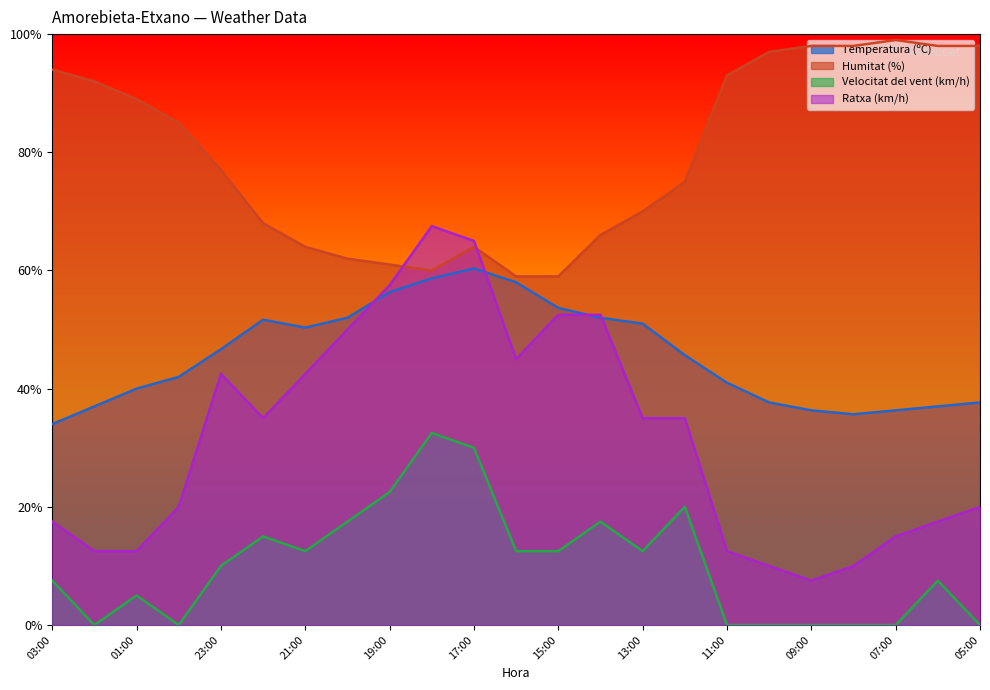

What is the sum of the Humitat (%) values at 00:00 and 23:00?

162.0